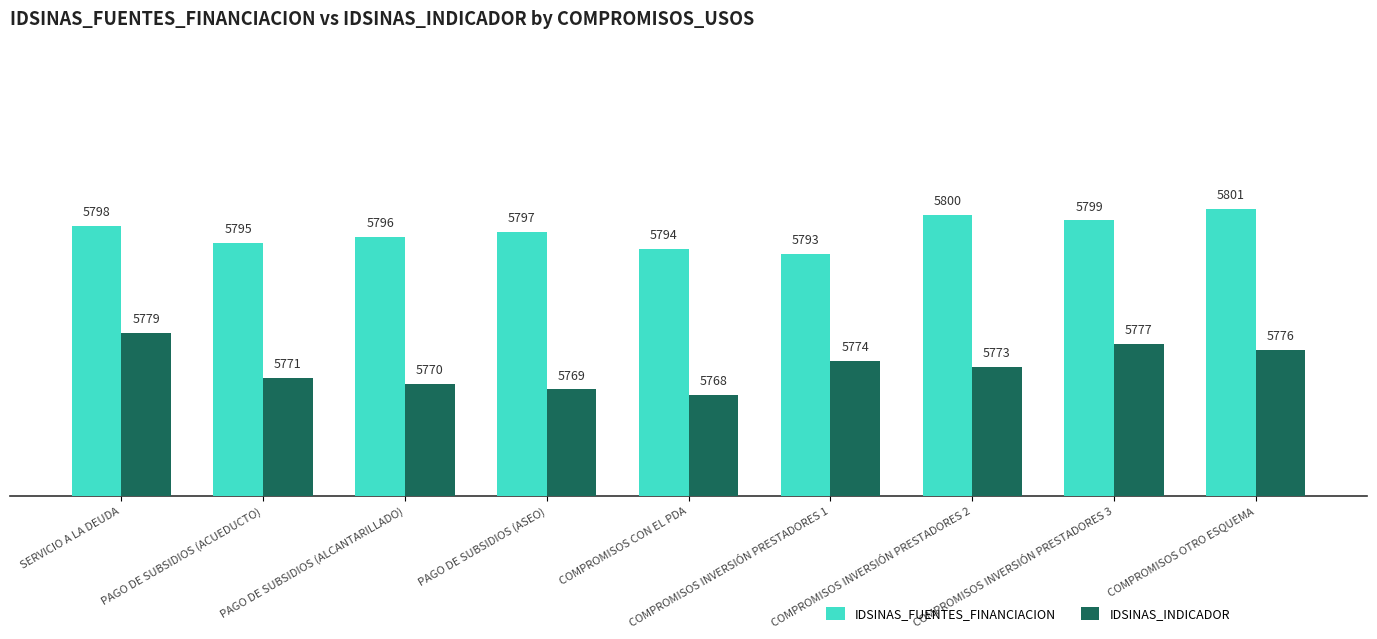

Reading left to right, transcribe all the data shown in this chart.

IDSINAS_FUENTES_FINANCIACION: 5798	5795	5796	5797	5794	5793	5800	5799	5801
IDSINAS_INDICADOR: 5779	5771	5770	5769	5768	5774	5773	5777	5776